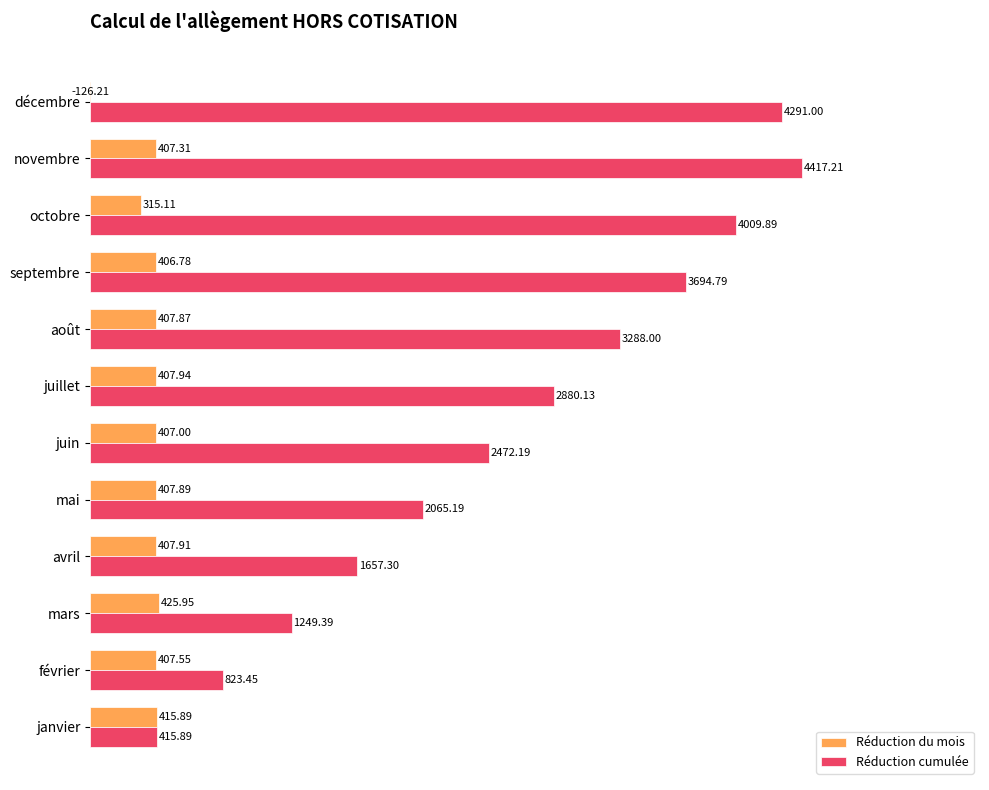

True or false: Réduction cumulée has a value of 6125.4 at octobre.

False